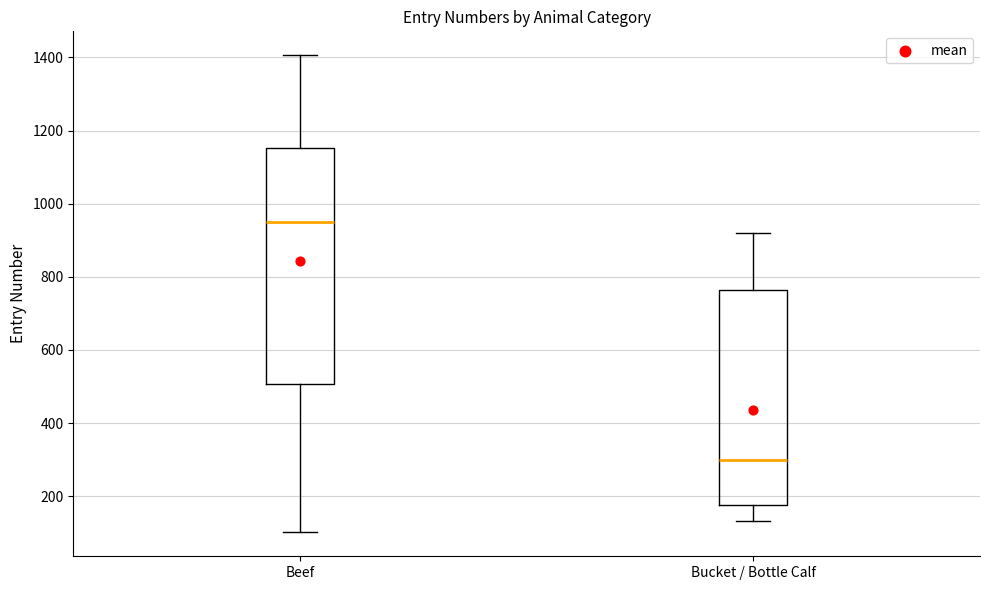

Reading left to right, read every box against the y-axis: the position of its median line, the range the box covers, and the ends of its whiskers. The values are not printed on the chart, so give them approximately, as read against the axis.

Beef: median 960, box 500 to 1160, whiskers 100 to 1400
Bucket / Bottle Calf: median 300, box 180 to 760, whiskers 140 to 920